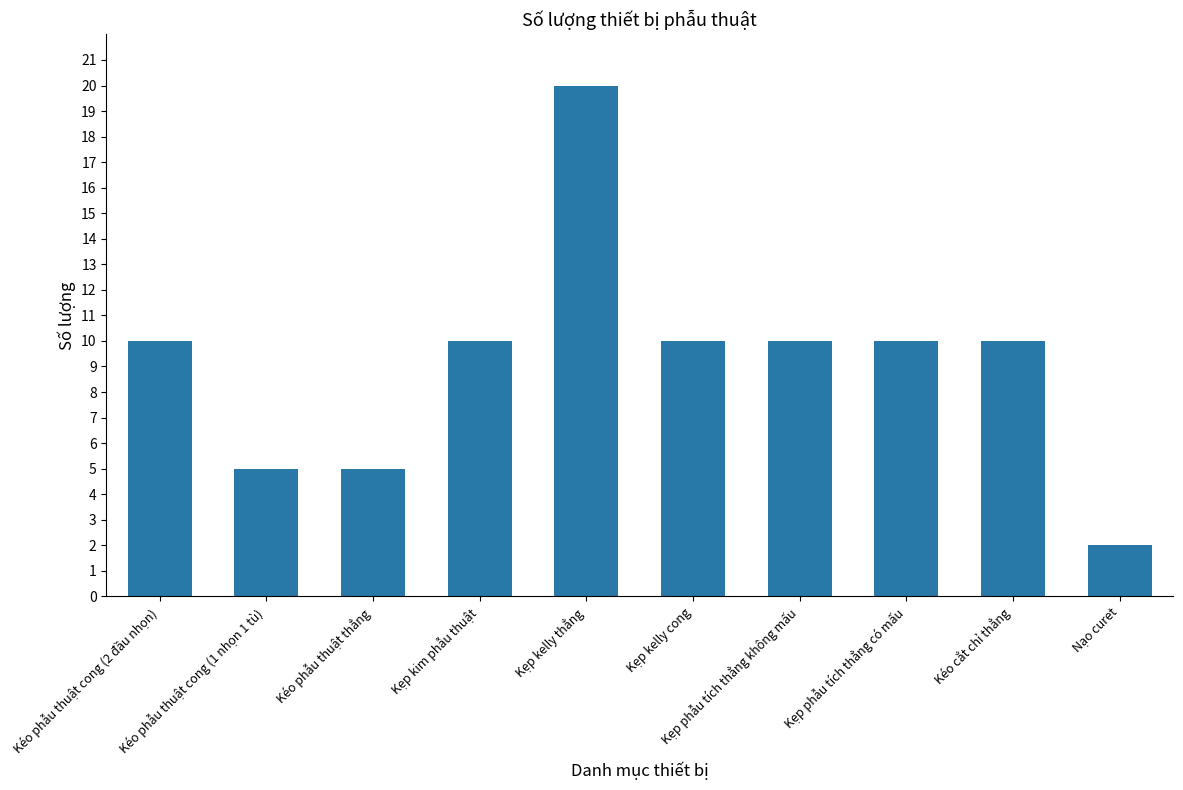

What is the label of the 4th bar from the right?

Kẹp phẫu tích thẳng không mấu